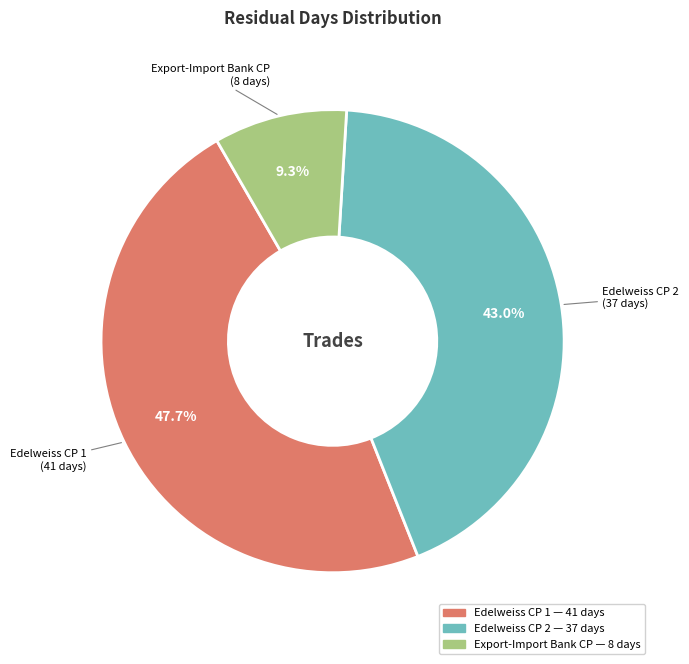

How many segments does this pie chart have?

3